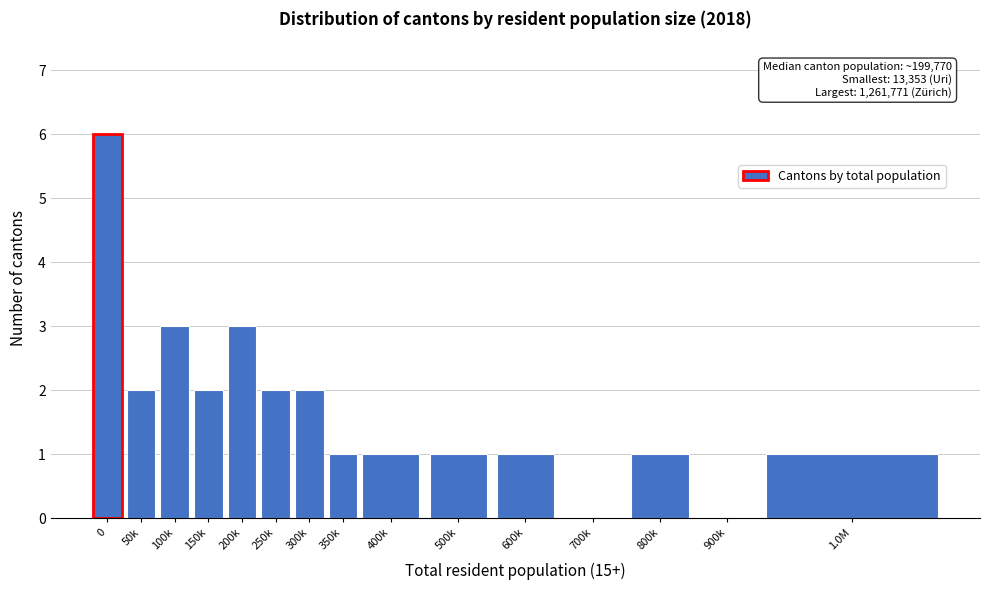

Reading left to right, list all the values displayed in this chart.

0=6	50k=2	100k=3	150k=2	200k=3	250k=2	300k=2	350k=1	400k=1	500k=1	600k=1	700k=0	800k=1	900k=0	1.0M=1